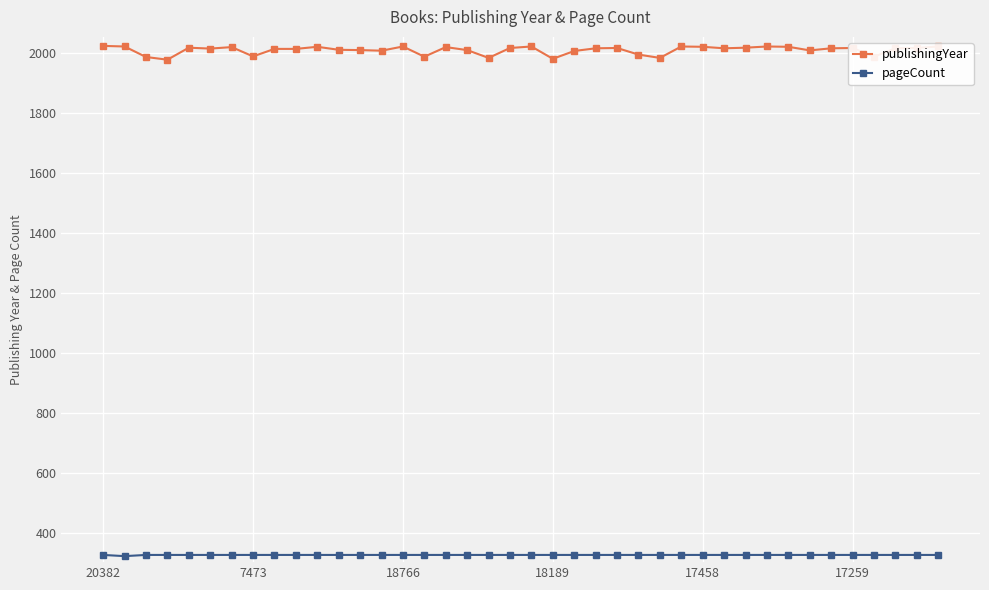

True or false: publishingYear and pageCount intersect in this chart.

False